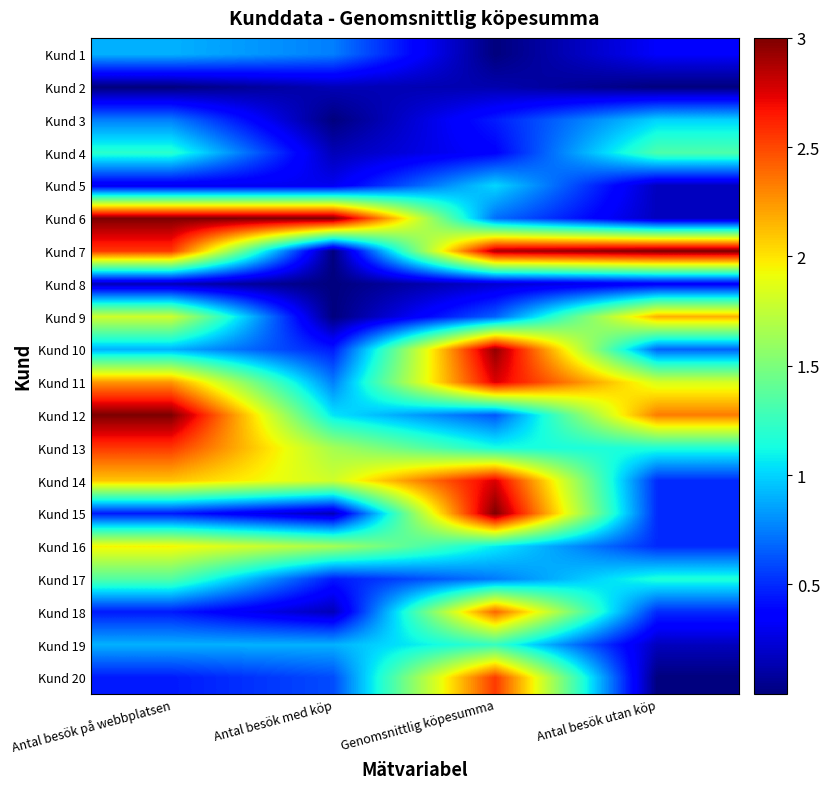

Which has a higher value, Antal besök utan köp or Antal besök med köp?

Antal besök med köp